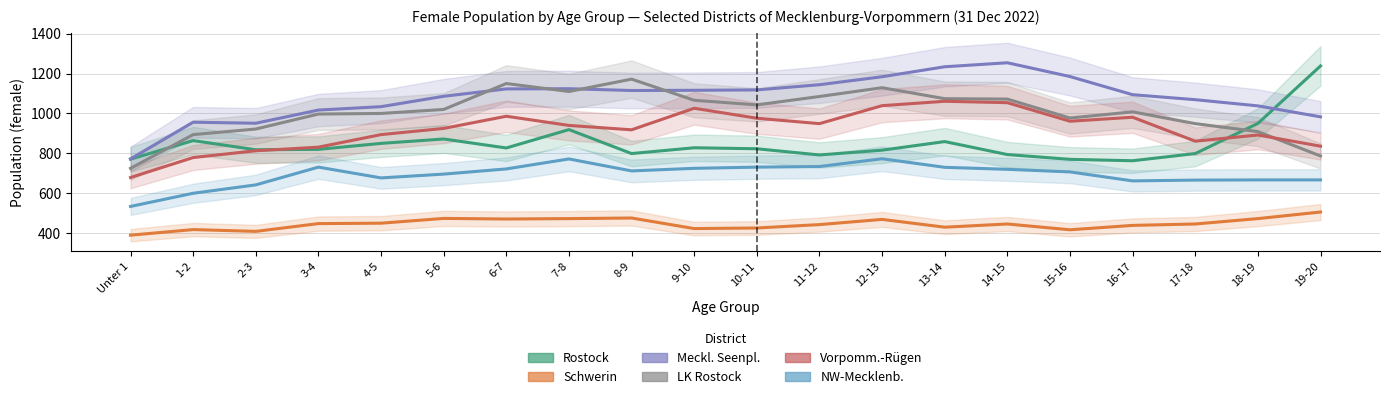

Rank the series by their maximum value, from lowest to highest.

Schwerin, NW-Mecklenb., Vorpomm.-Rügen, LK Rostock, Rostock, Meckl. Seenpl.